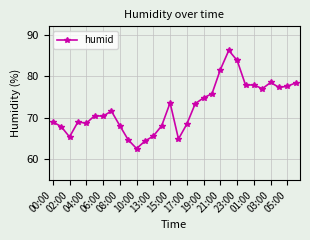

True or false: there are more than 2 points higher than both neighbors.

True